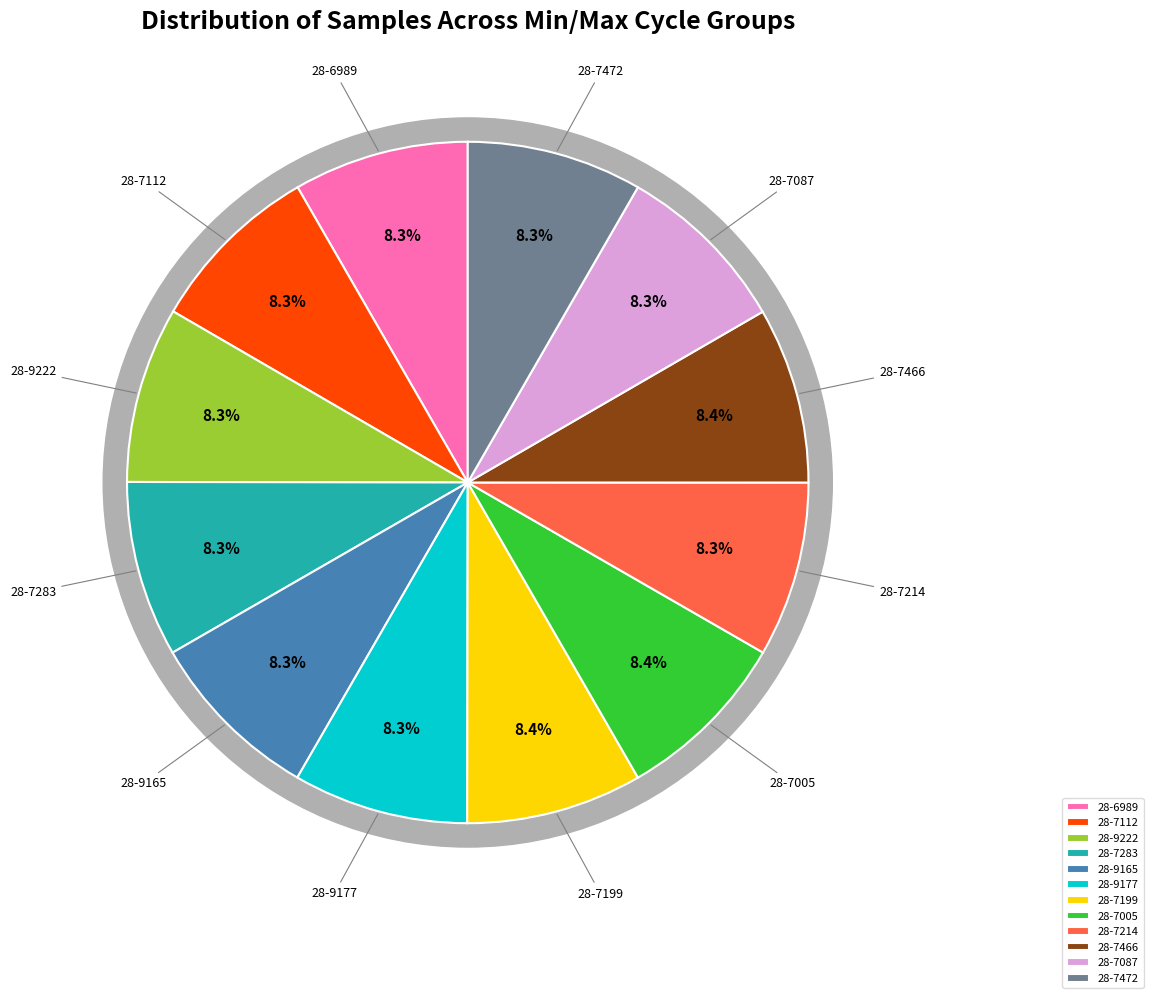

The 28-9165 slice represents 1% of the pie. True or false?

False